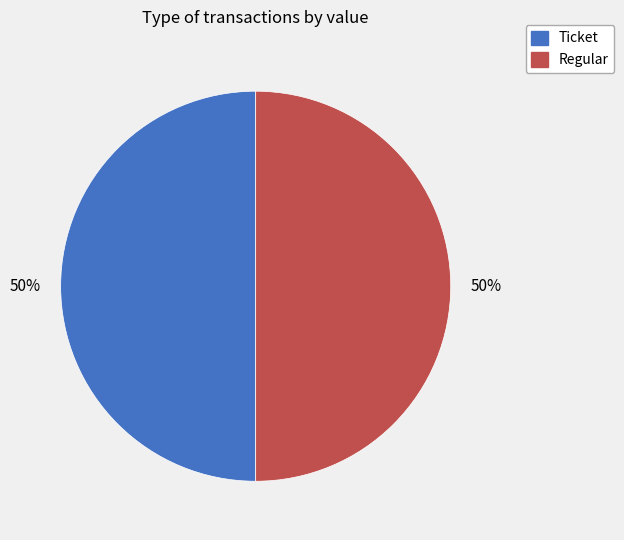

To the nearest percent, what is the difference between the largest and smallest slice percentages?

0%